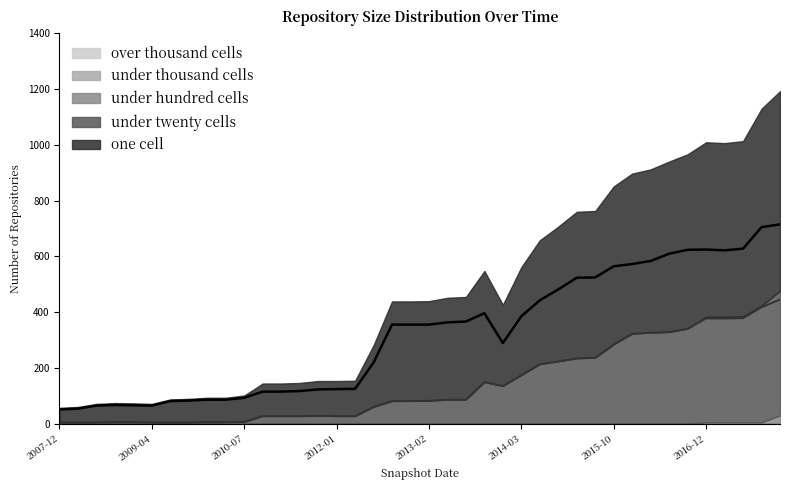

In one_cell, how many points are higher than both neighbors (excluding endpoints)?

3